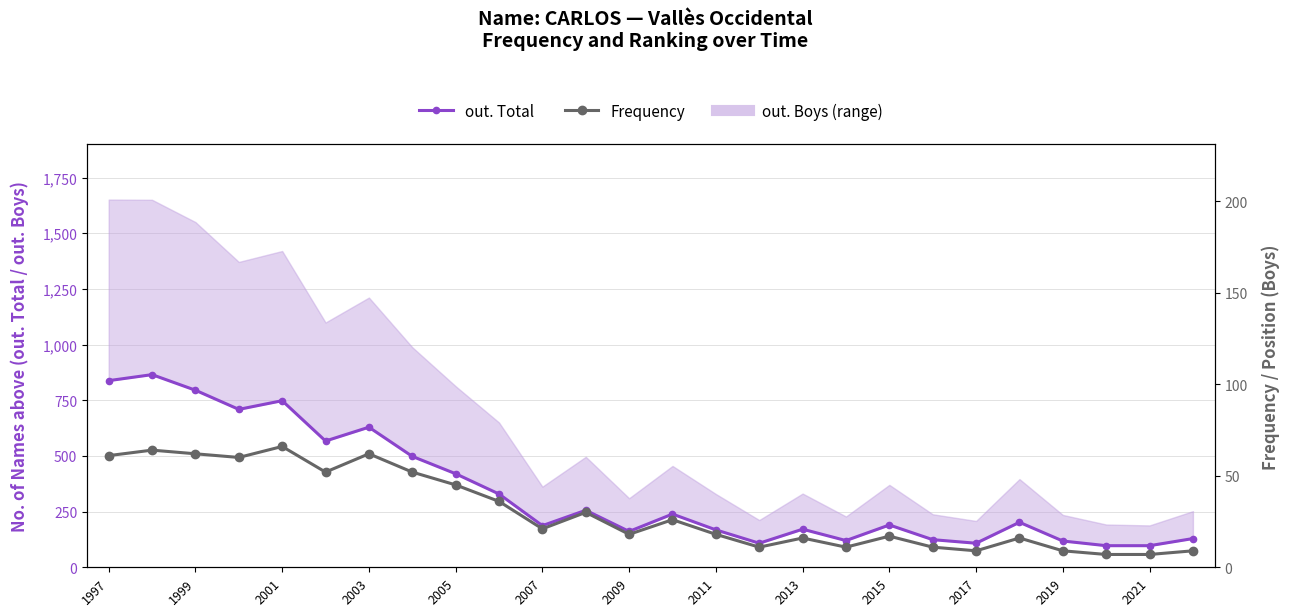

True or false: out. Total and Frequency cross at least once.

False